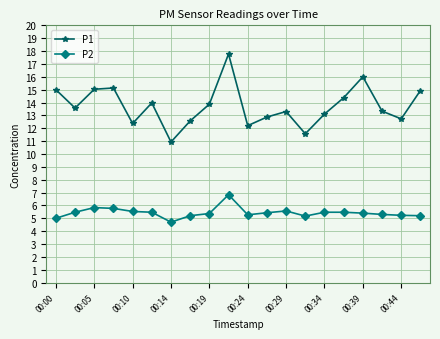

What is the minimum value for P2?

4.7